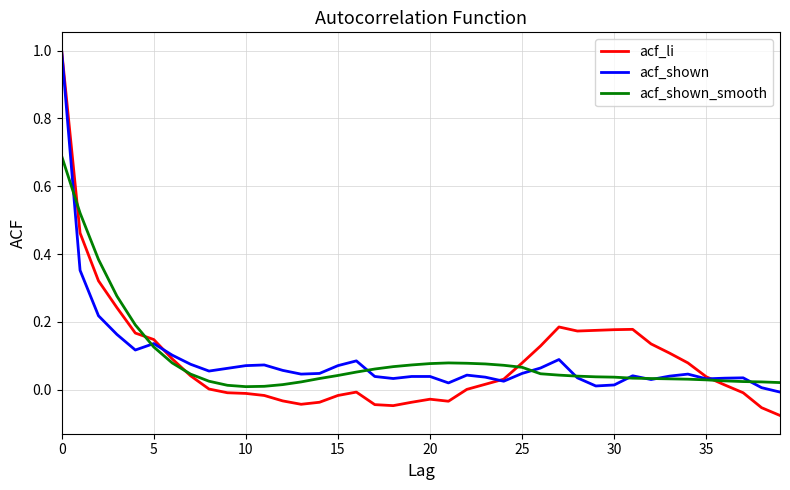

What is the maximum value shown in the chart?

1.0